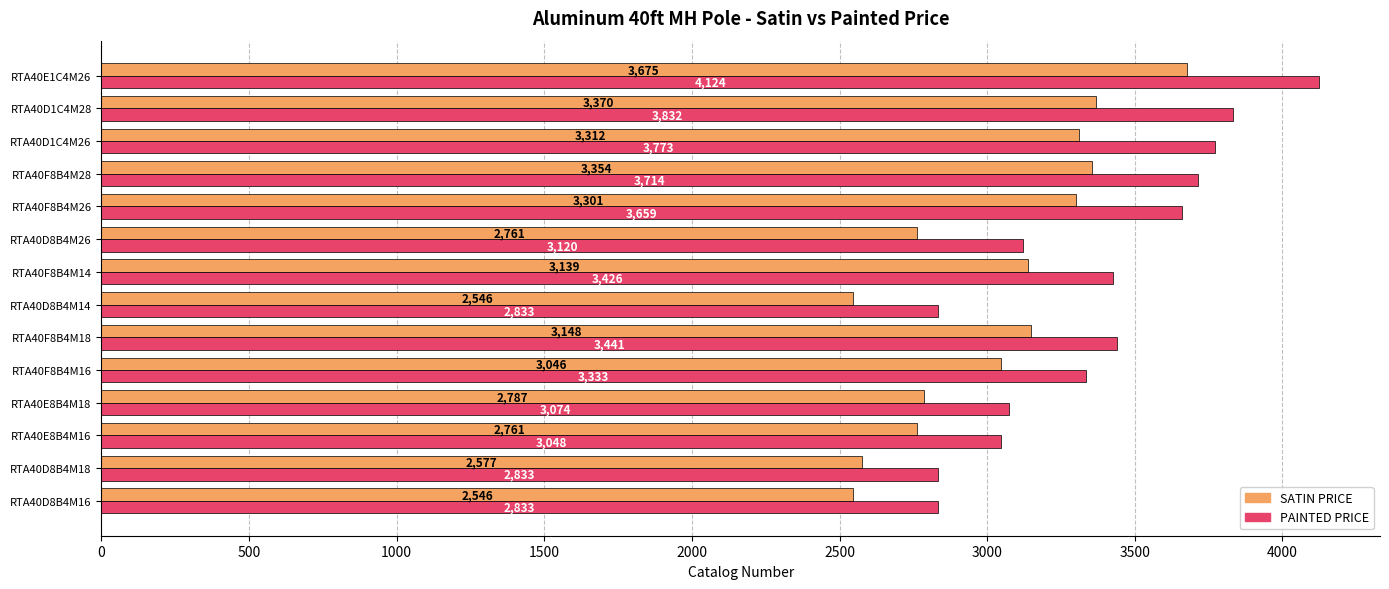

What are all the series names shown in the legend?

SATIN PRICE, PAINTED PRICE